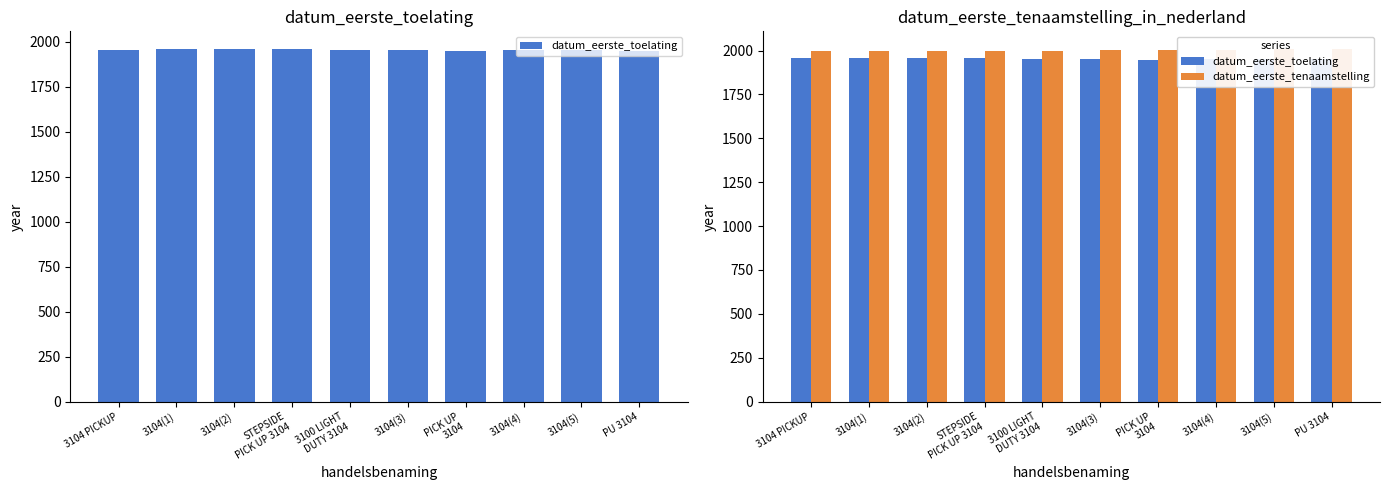

The datum_eerste_tenaamstelling series shows 1998 at 3104(2). True or false?

True